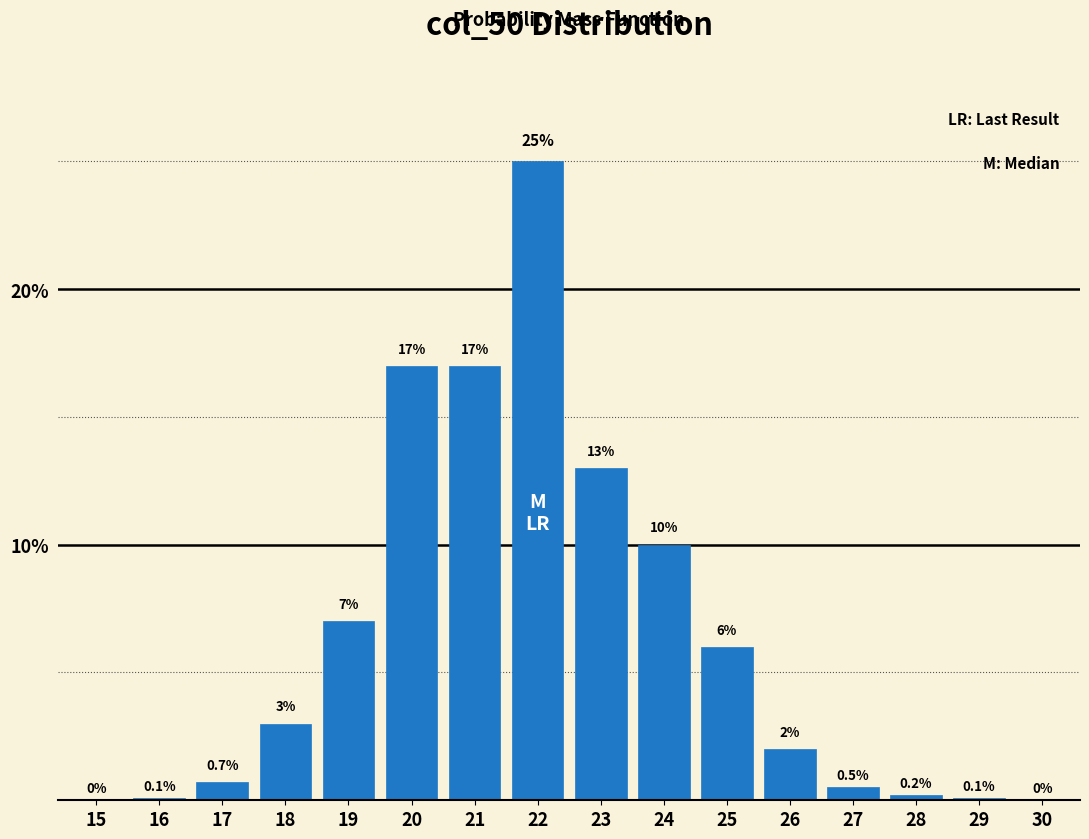

Reading right to left, extract all data points from this chart.

30=0.0	29=0.1	28=0.2	27=0.5	26=2.0	25=6.0	24=10.0	23=13.0	22=25.0	21=17.0	20=17.0	19=7.0	18=3.0	17=0.7	16=0.1	15=0.0